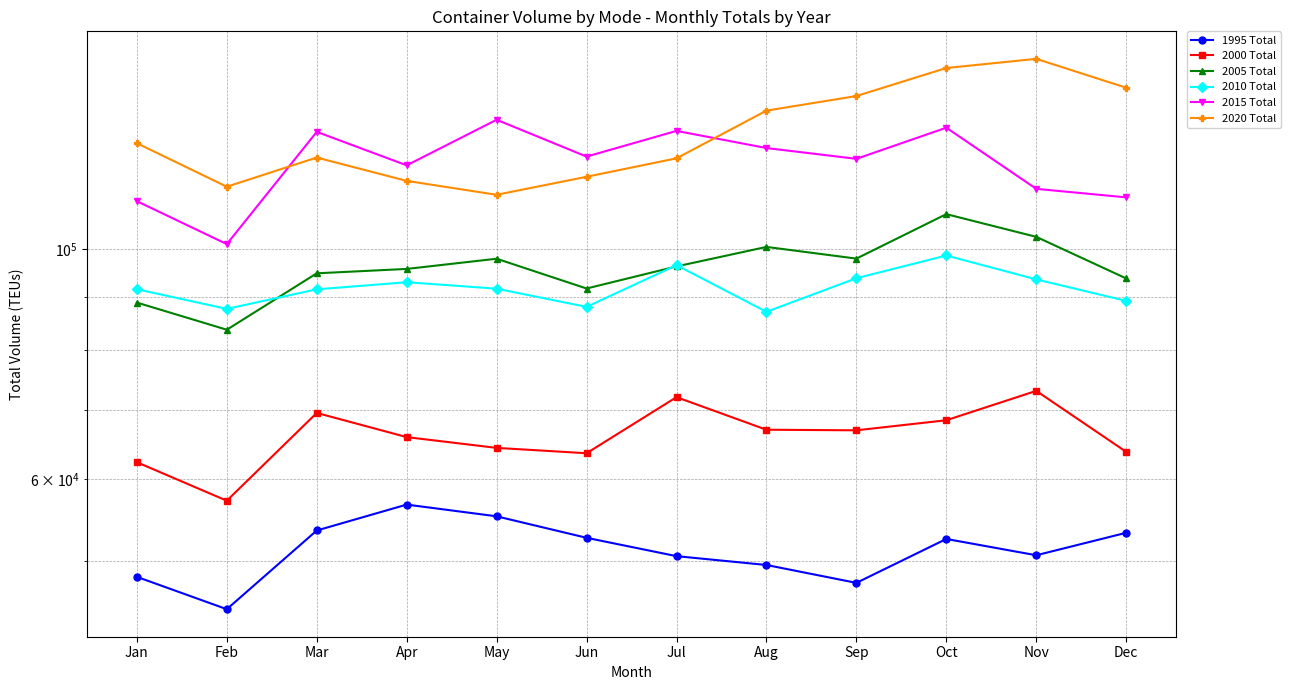

How many values in the 1995 Total series are below 52531?

6